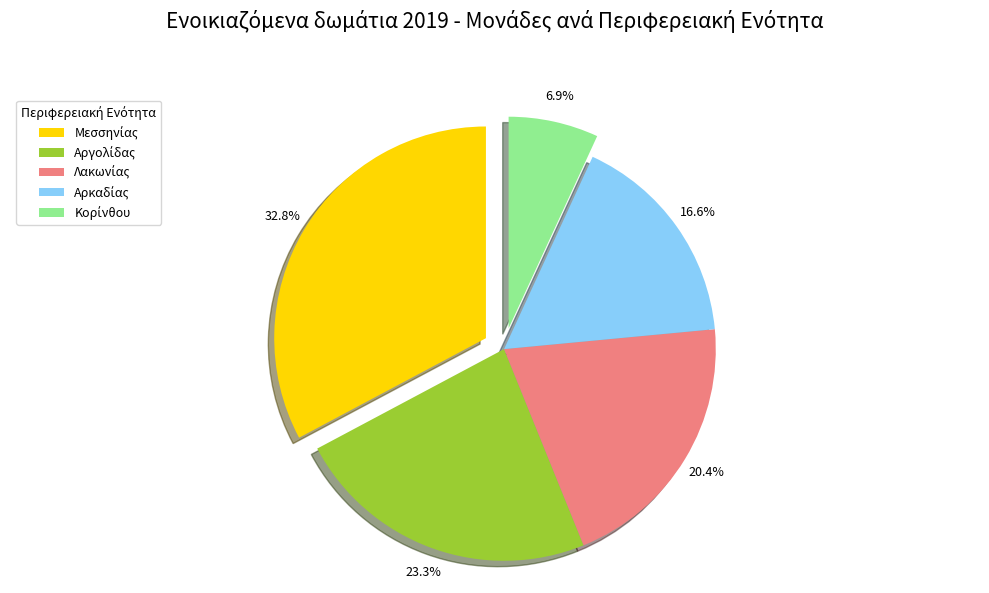

Does any single category account for the majority?

No